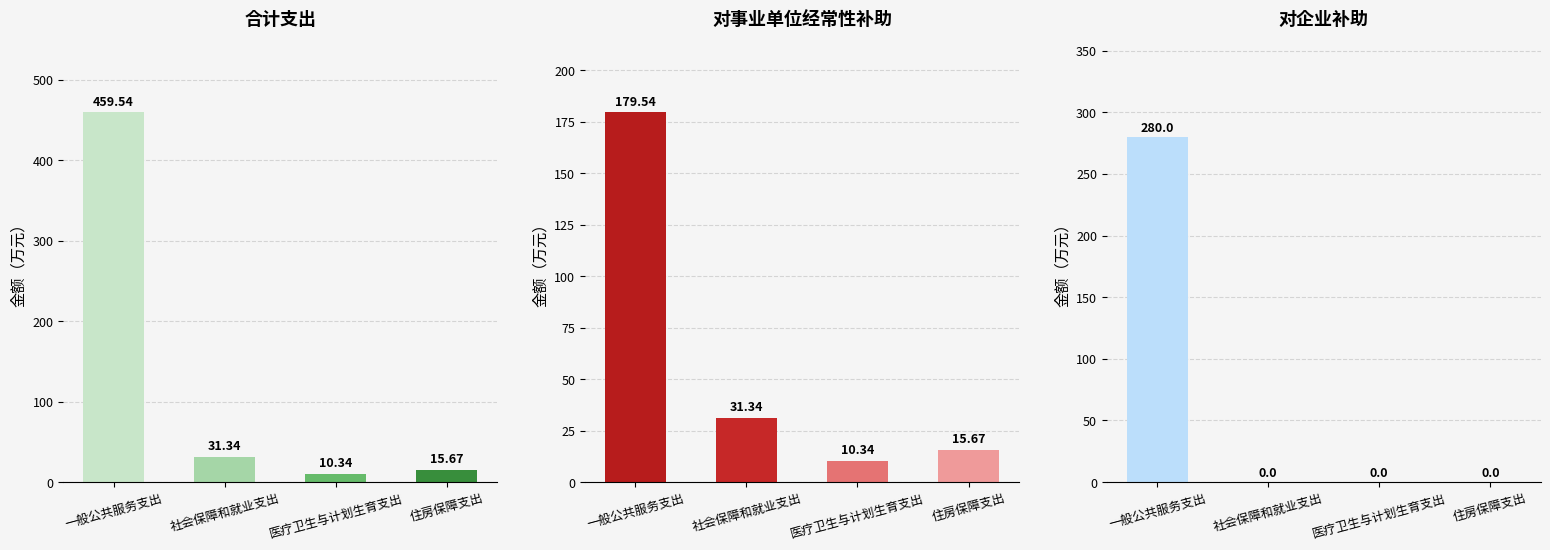

Does the chart contain any negative values?

No